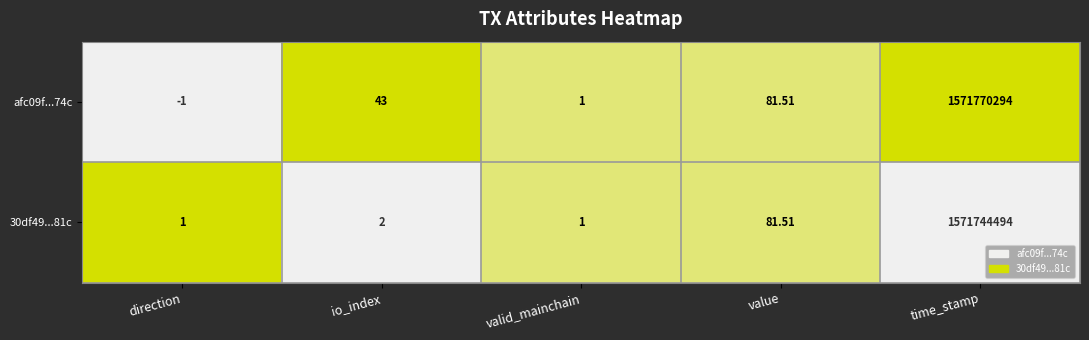

At which category is the sum across all series the highest?

time_stamp